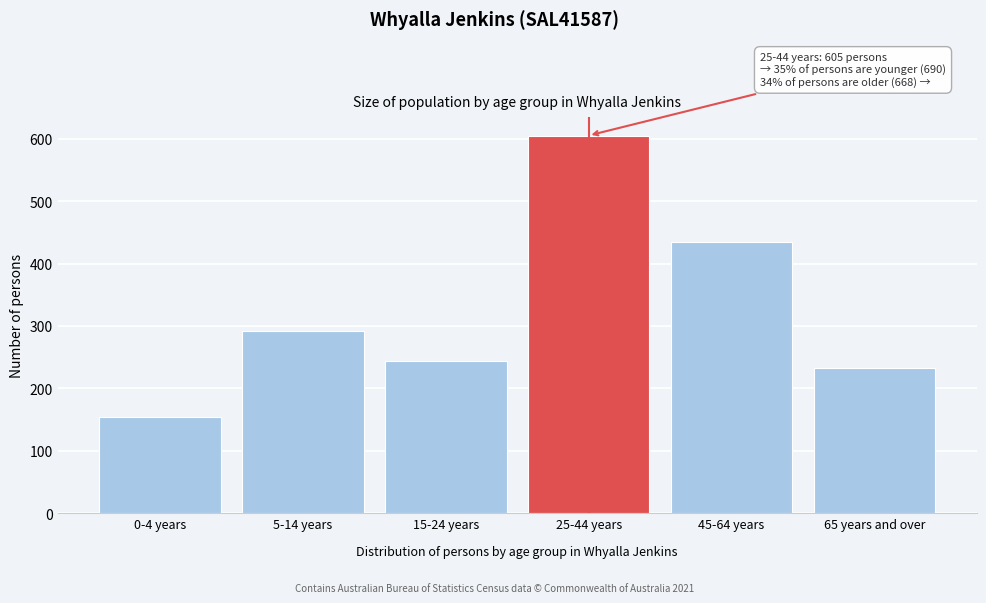

Reading right to left, what are all the values shown in this chart?

233	435	605	244	292	154